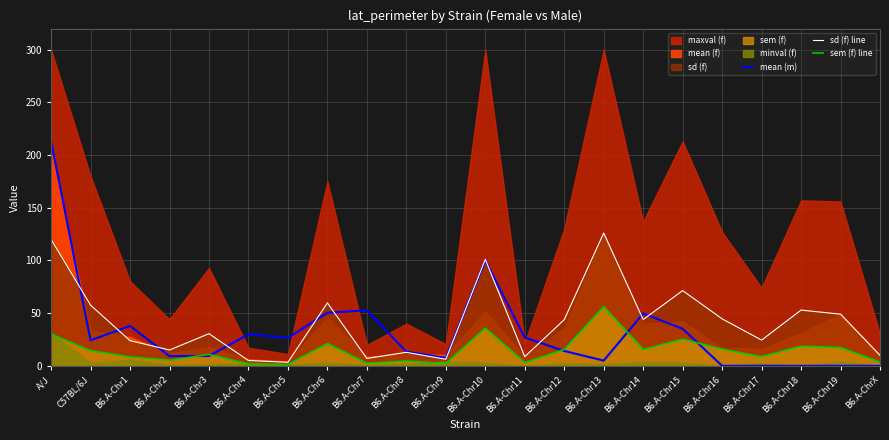

True or false: mean (m) has a value of 36.4 at C57BL/6J.

False